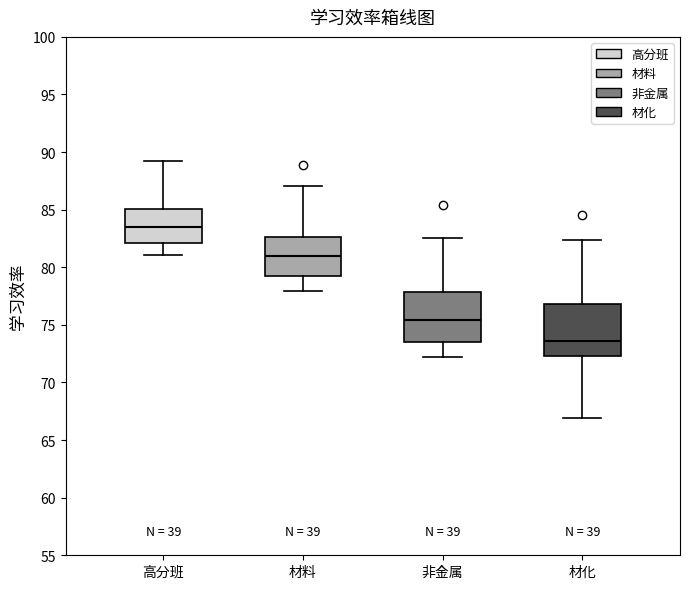

Where is the lower edge of the box for 材化 on the y-axis? The values are not printed on the chart, so give them approximately, as read against the axis.

72.5